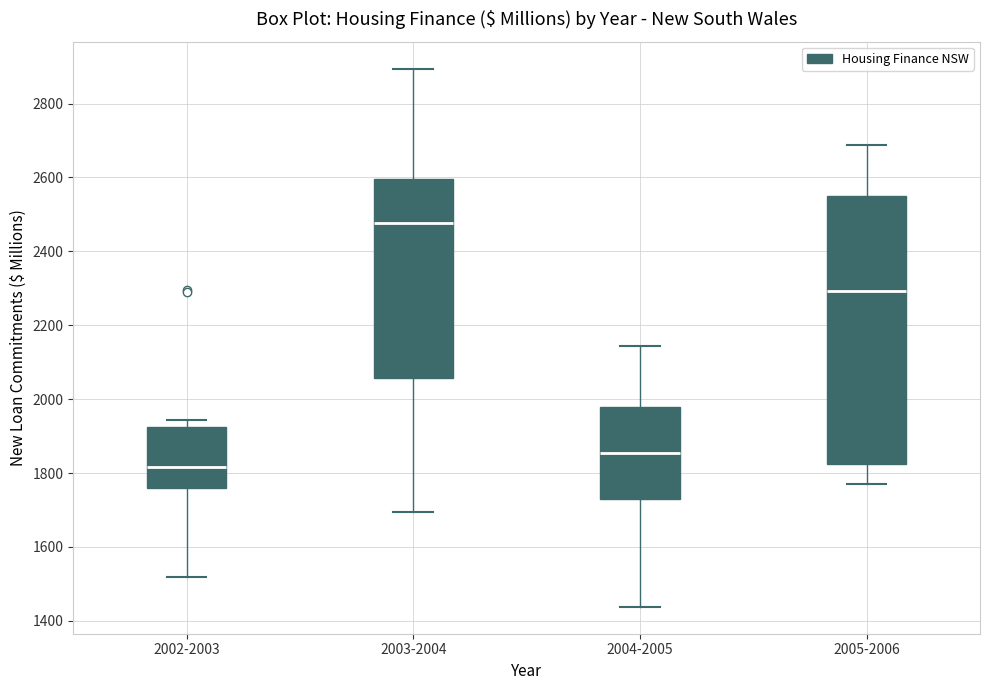

Where does the median line of the box for 2002-2003 sit on the y-axis? The values are not printed on the chart, so give them approximately, as read against the axis.

1820